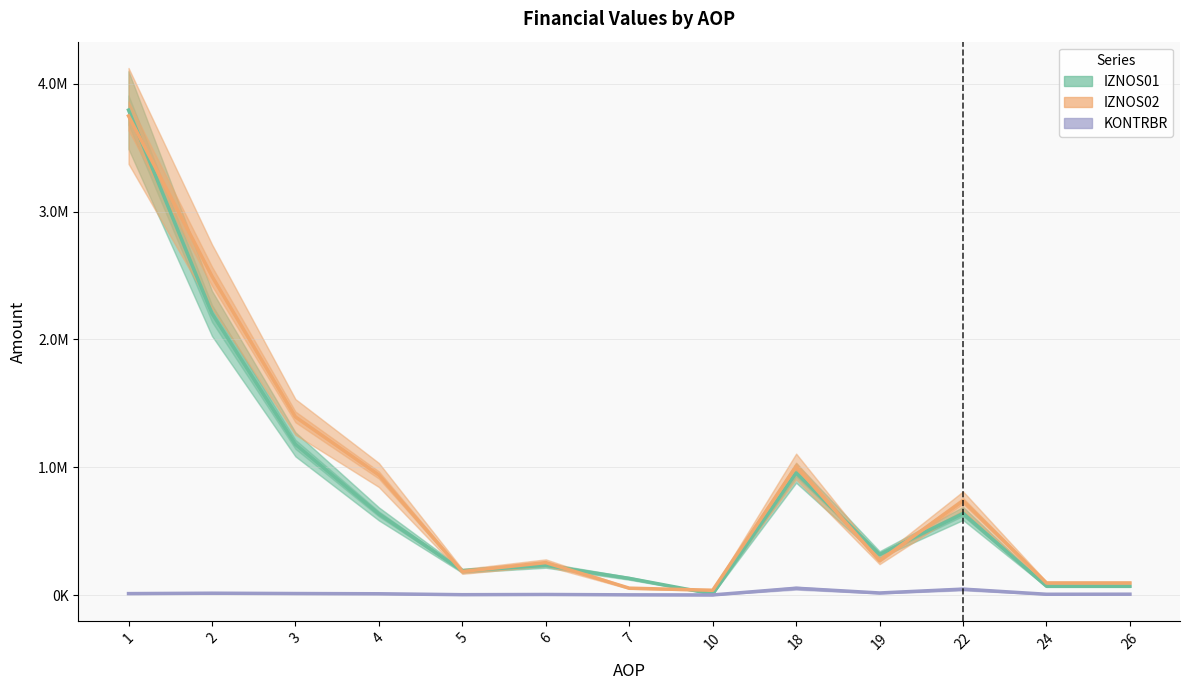

What is the value of the KONTRBR point at the 5th from the left?

2793.2